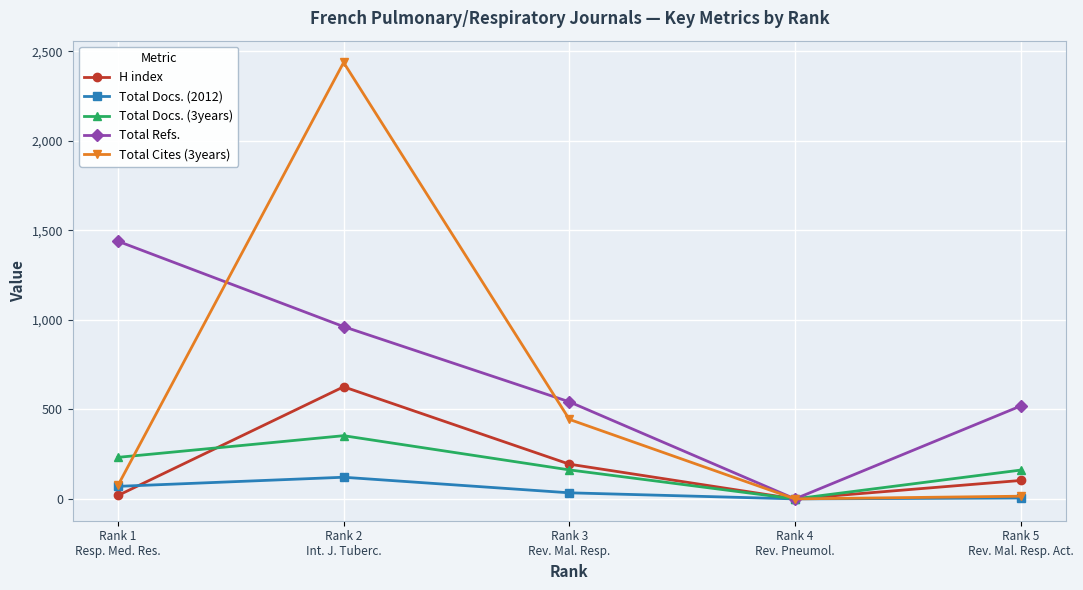

How many interior local peaks does the Total Cites (3years) series have?

1